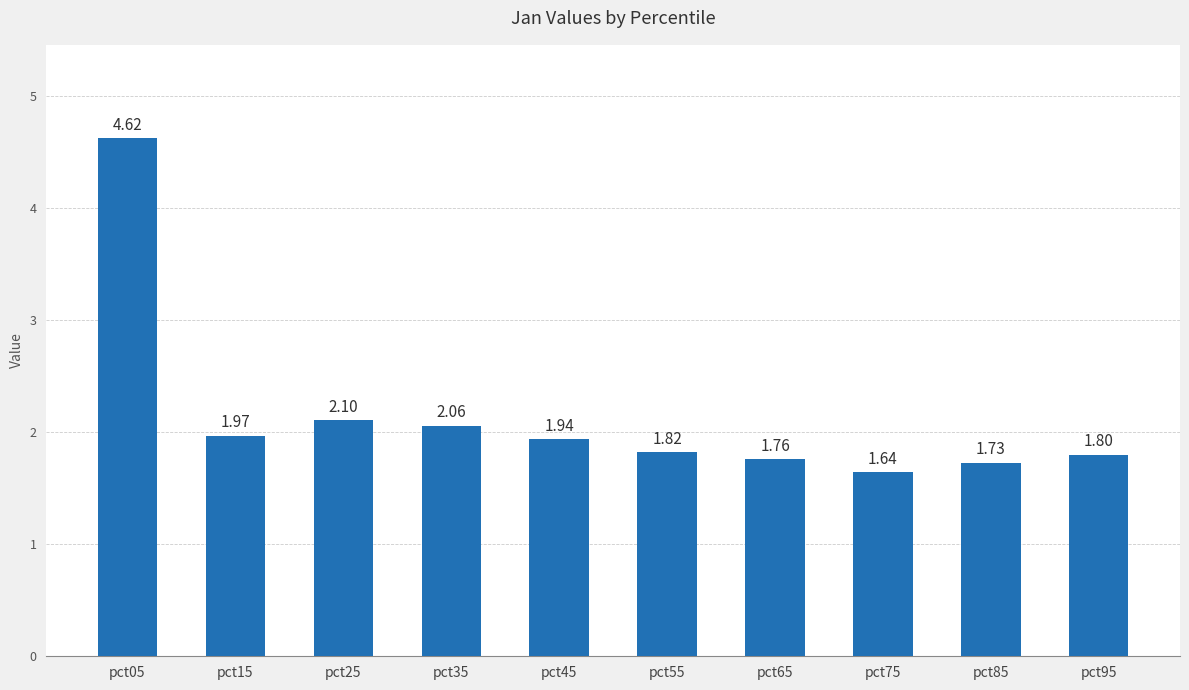

Rank the categories by value from highest to lowest.

pct05, pct25, pct35, pct15, pct45, pct55, pct95, pct65, pct85, pct75